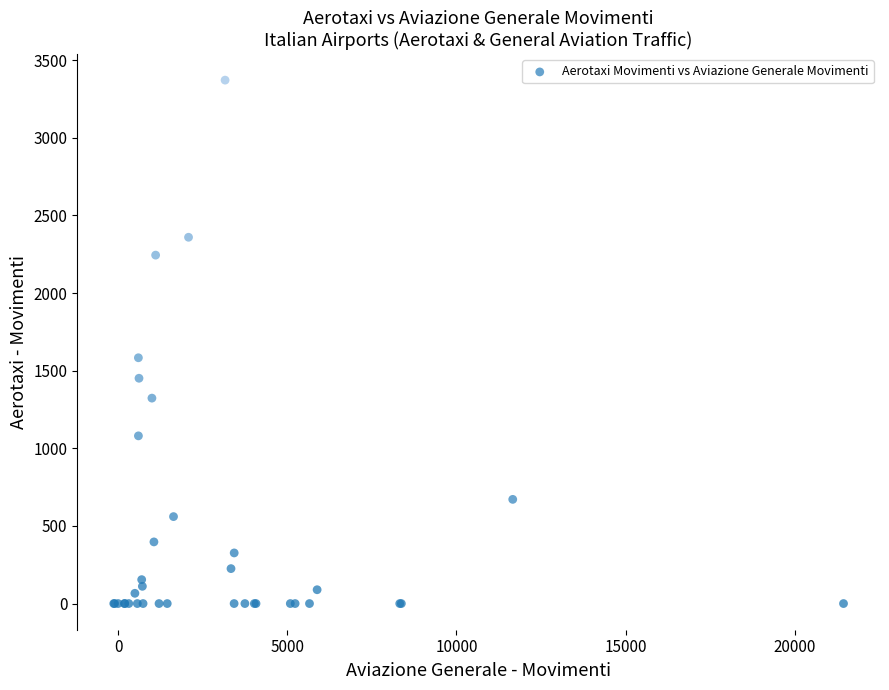

What Y value in the scatter plot is closest to 1685?

1583